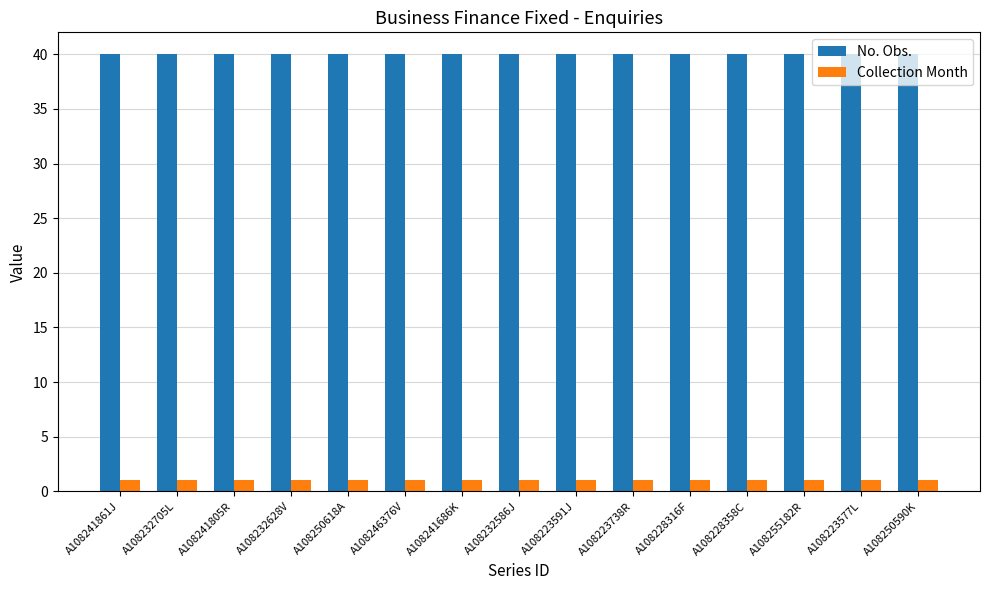

List the series in order of their overall mean, lowest first.

Collection Month, No. Obs.